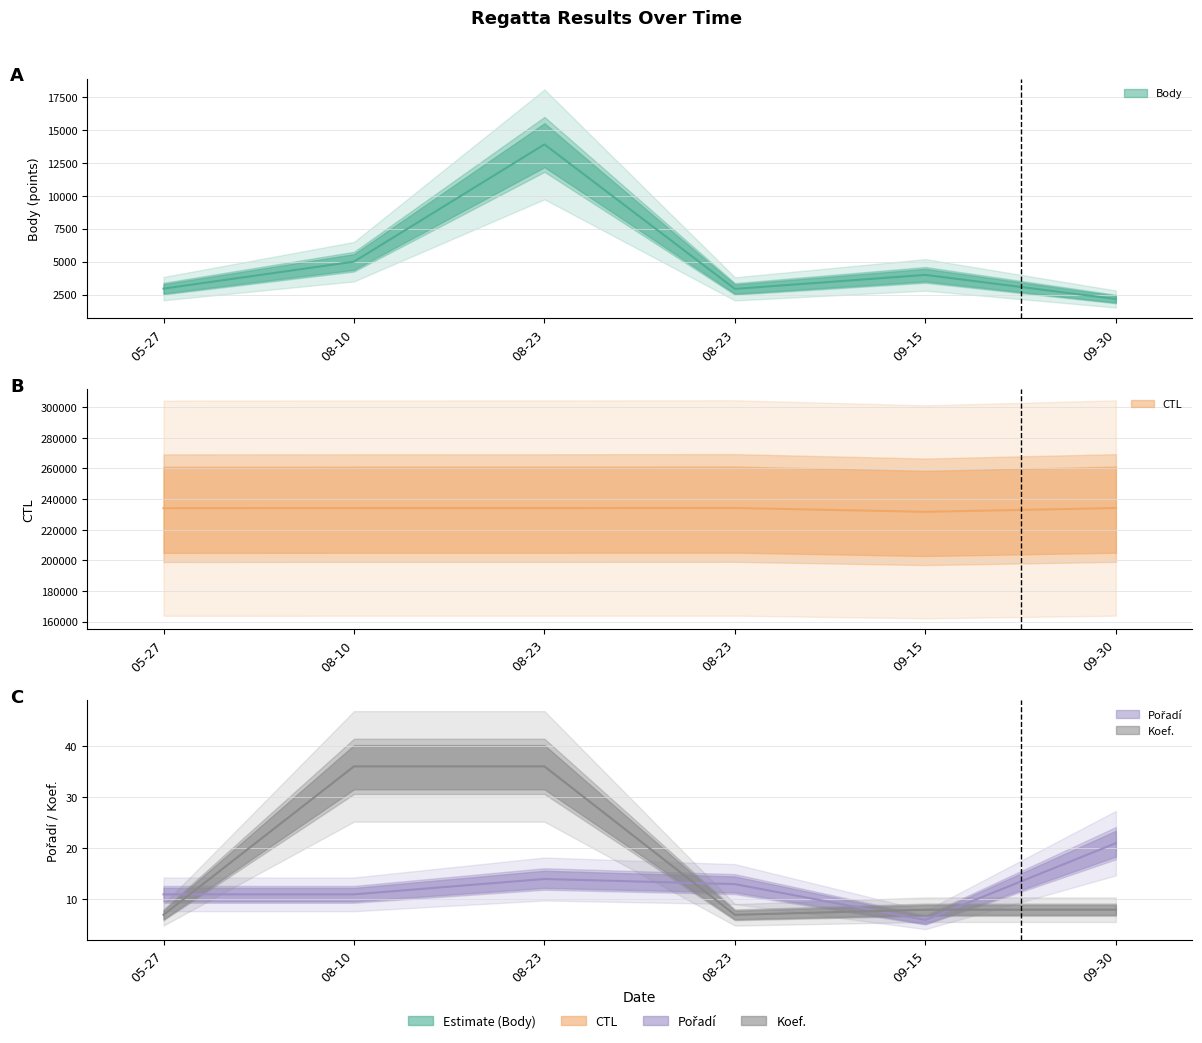

Between 08-23 and 09-30, which series saw the biggest shift?

Body